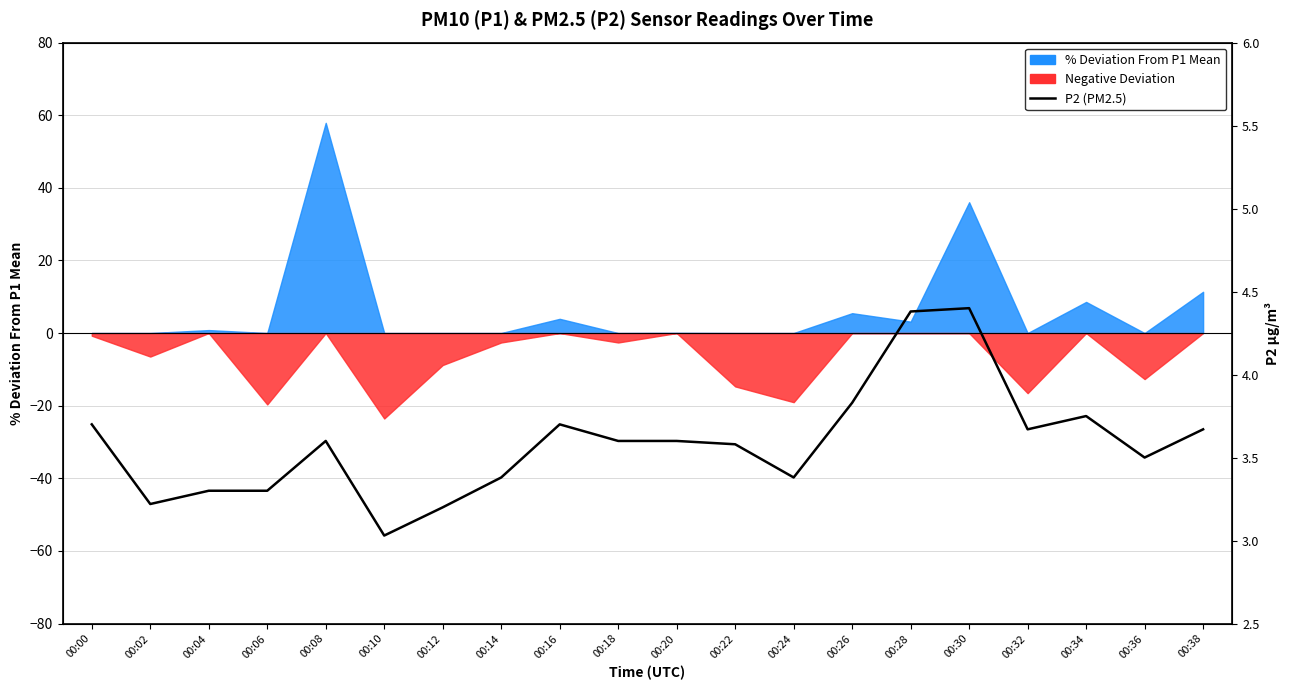

Where is the first local maximum?

00:08